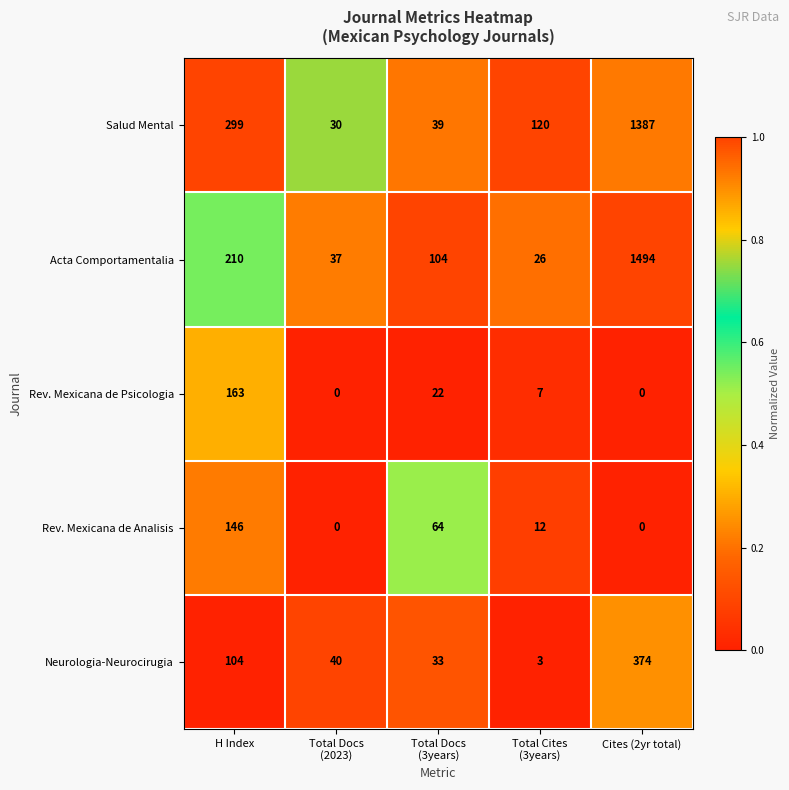

Which series has the largest total across all categories?

Salud Mental